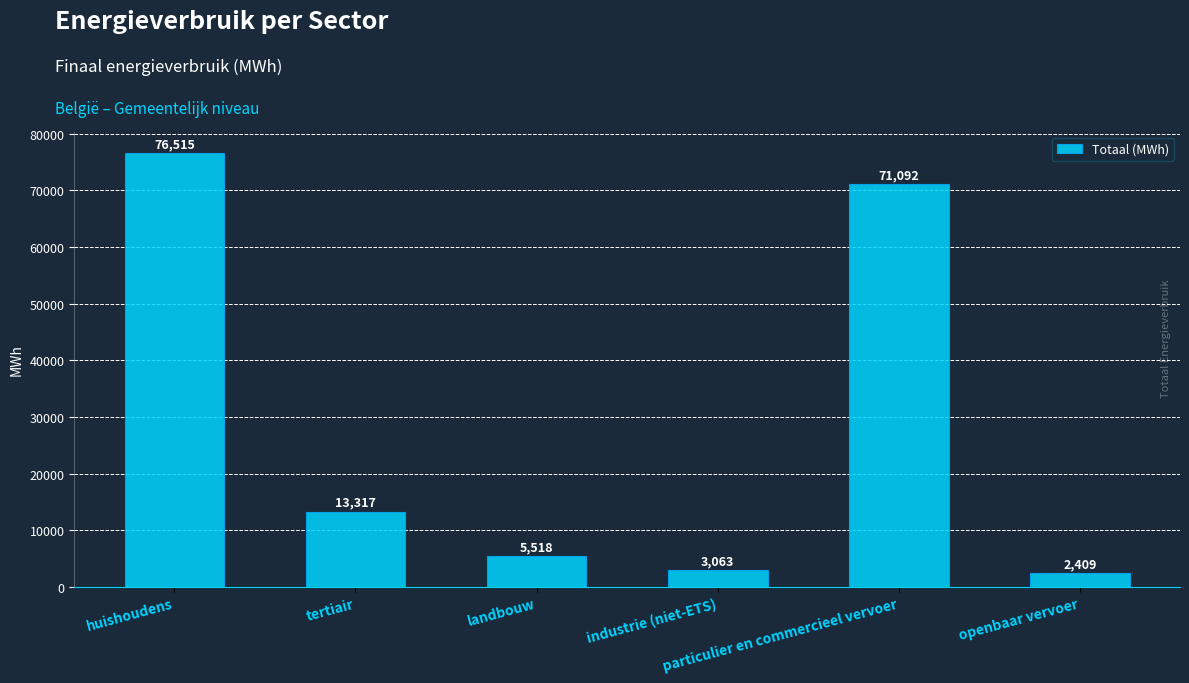

Count the number of data series in this chart.

1